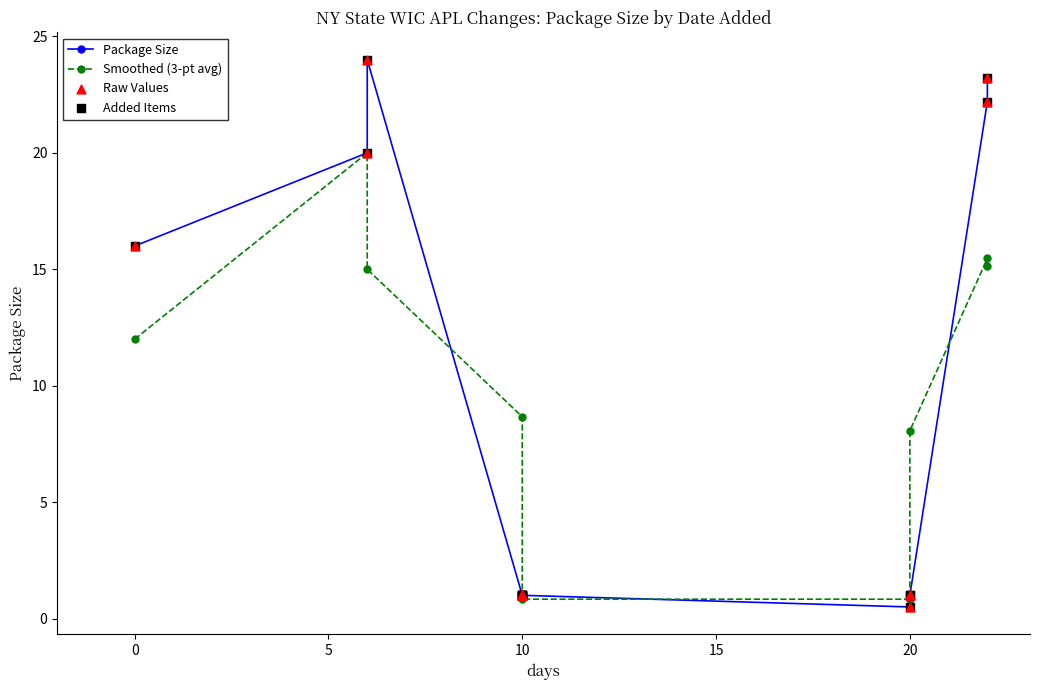

What are all the series names shown in the legend?

Package Size, Smoothed (3-pt avg), Raw Values, Added Items